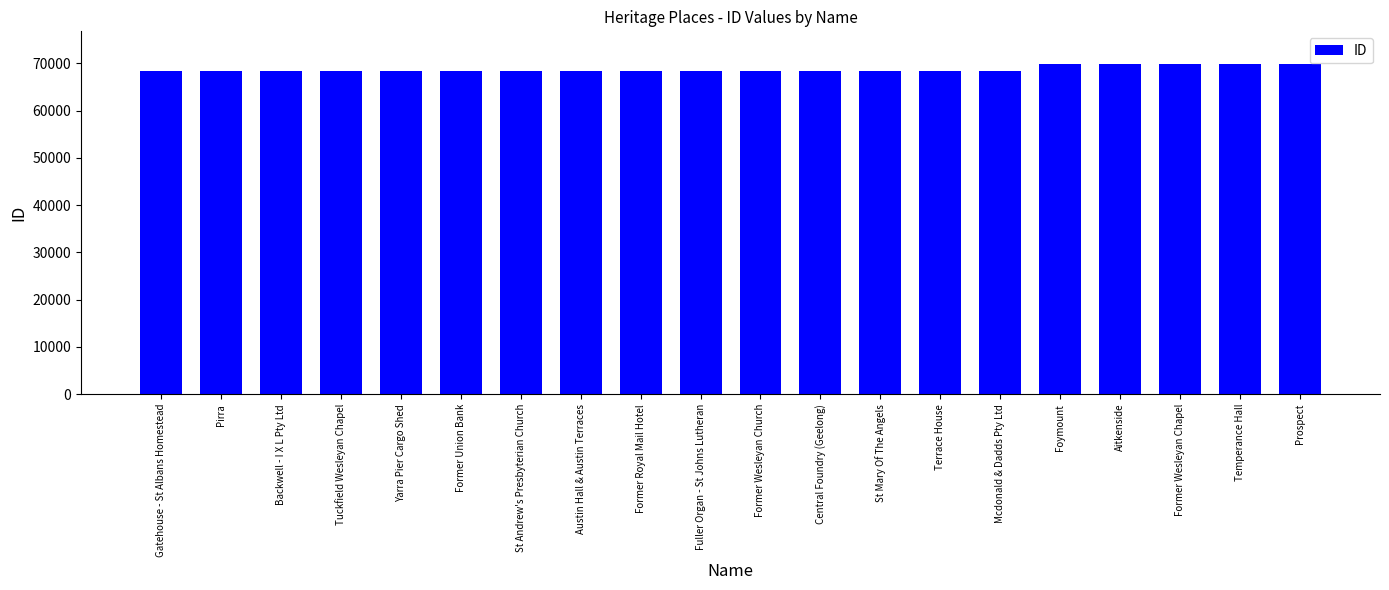

What is the ratio of the value at St Andrew's Presbyterian Church to the value at Foymount?

1.0